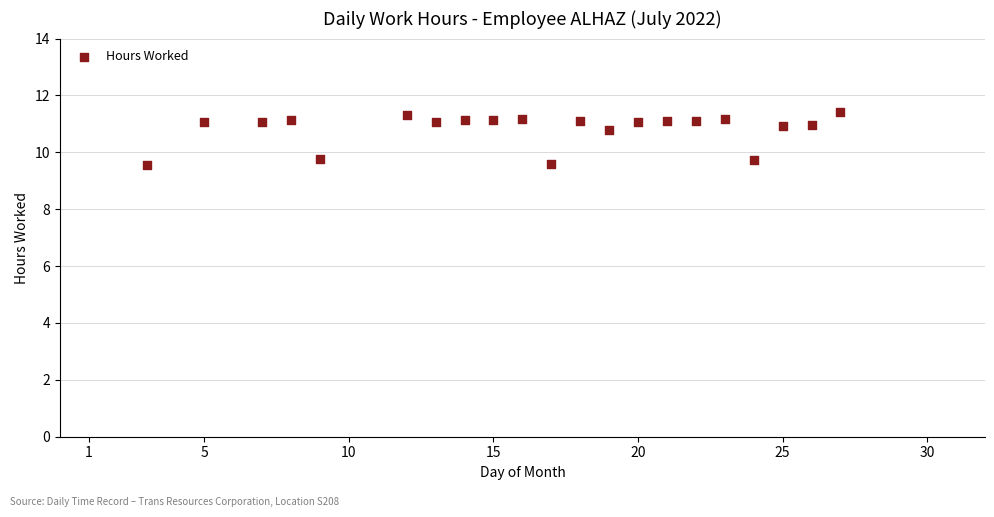

What is the range of Y values (max minus min)?

1.9